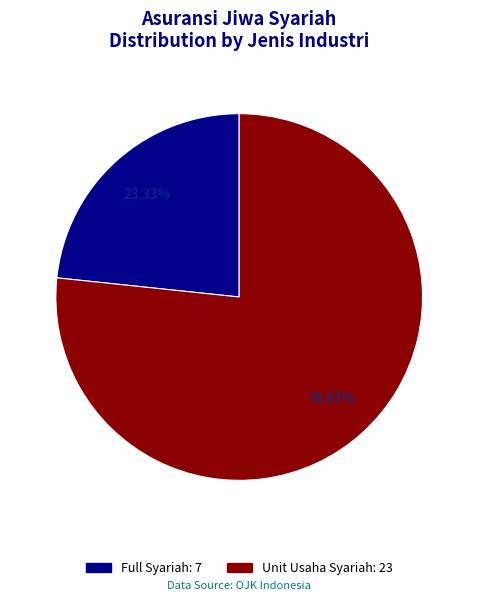

Is Full Syariah the majority of the pie?

No